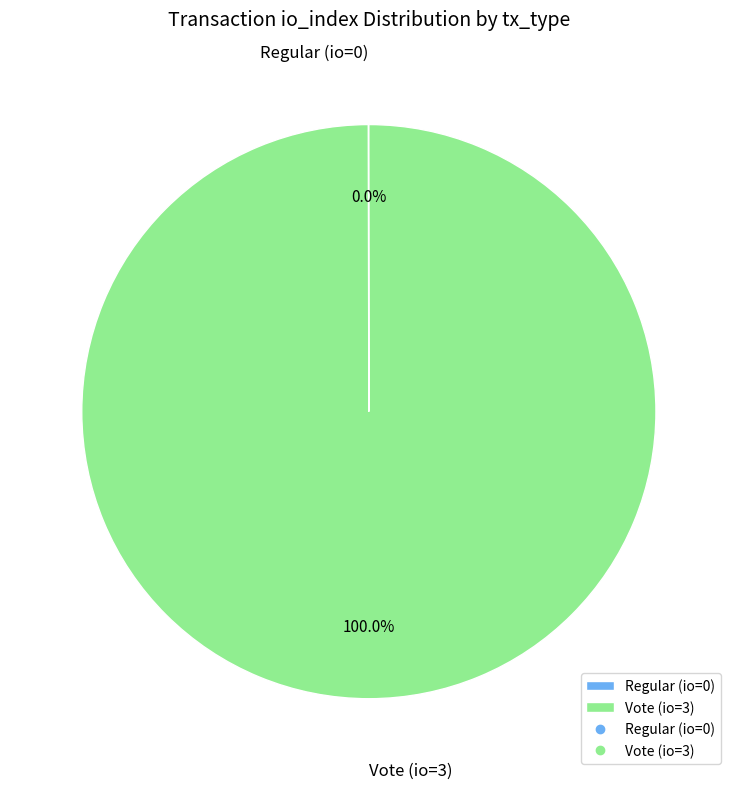

Which slice represents more than half of the pie?

Vote (io=3)